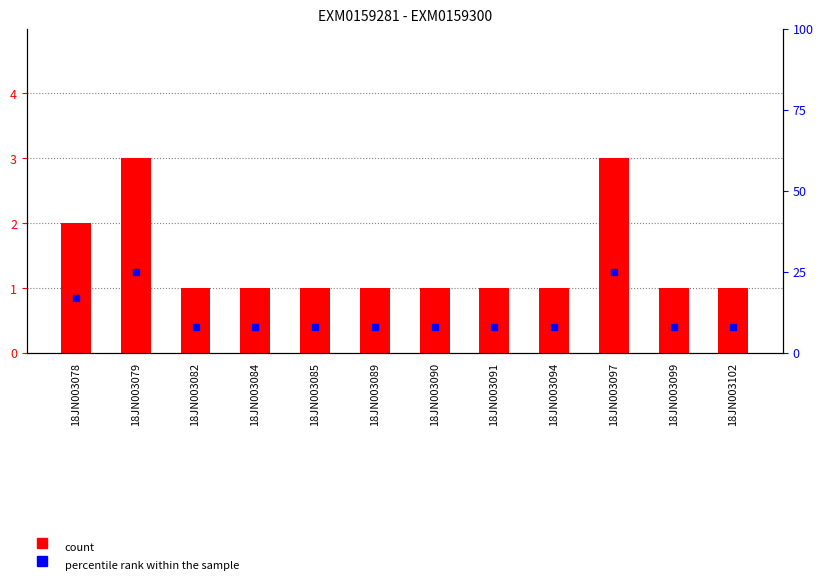

What is the total value across all series at 18JN003085?

9